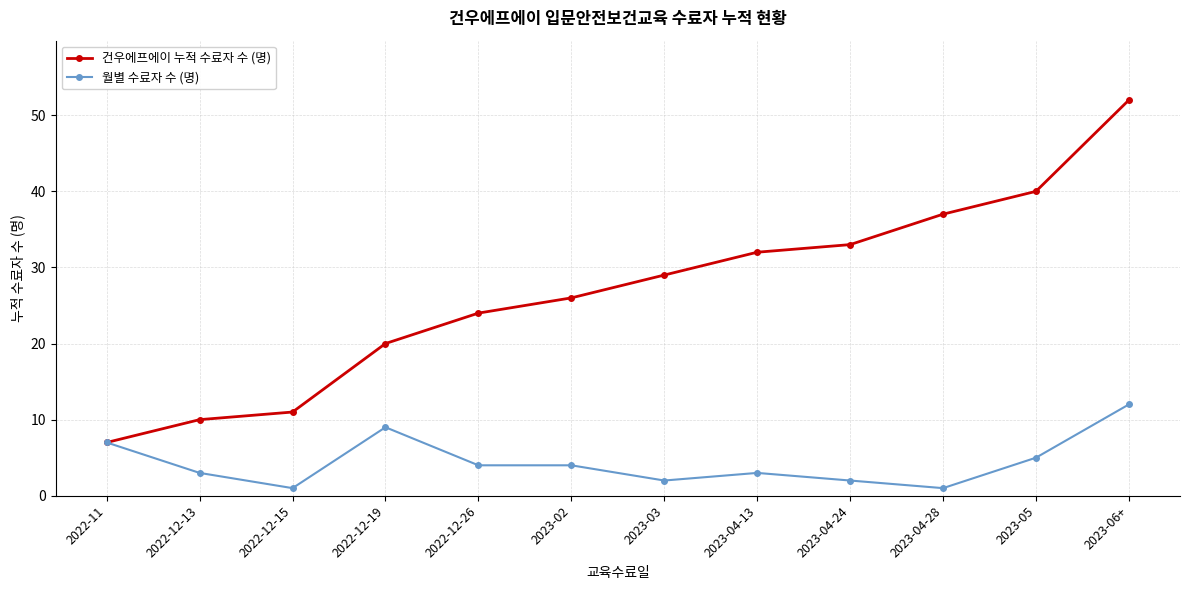

True or false: 건우에프에이 누적 수료자 수 (명) has a value of 24 at 2022-12-26.

True